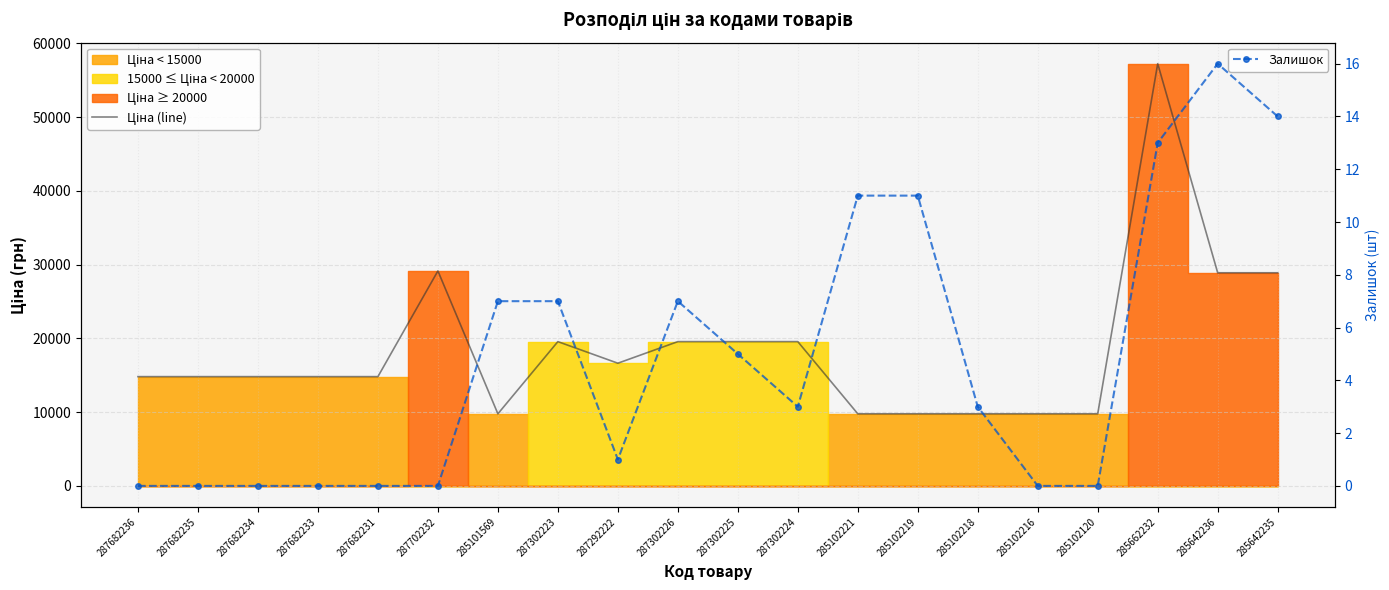

True or false: Ціна (line) and Залишок cross at least once.

False